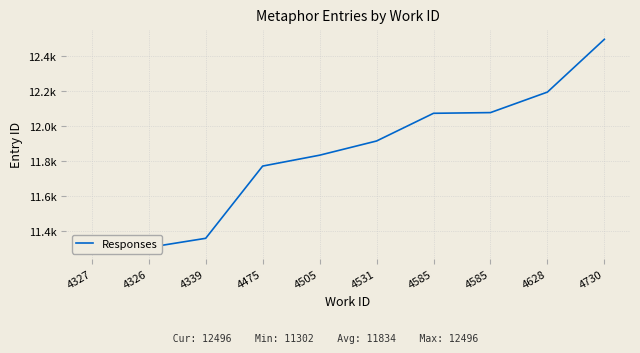

Where does the data first go above 11916?

4585